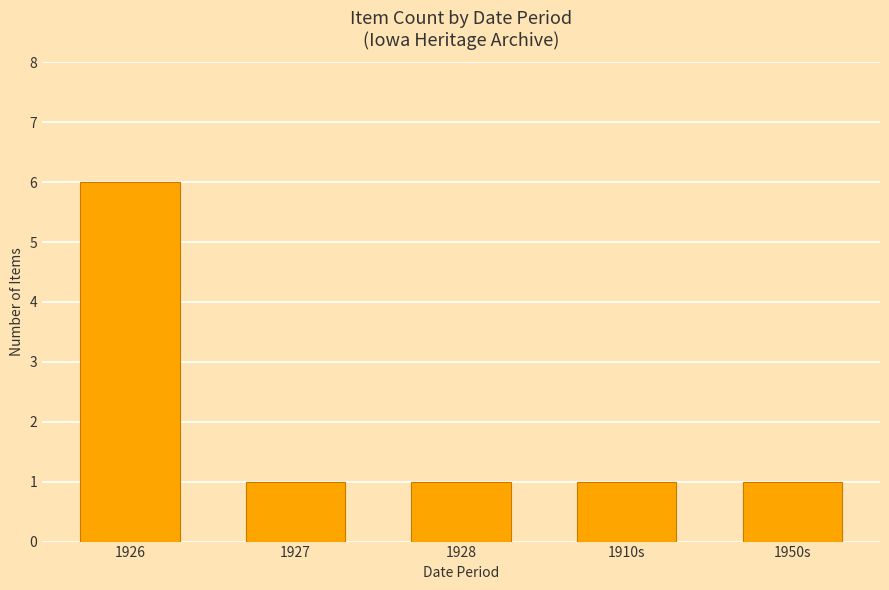

How many values are between 1 and 2?

4